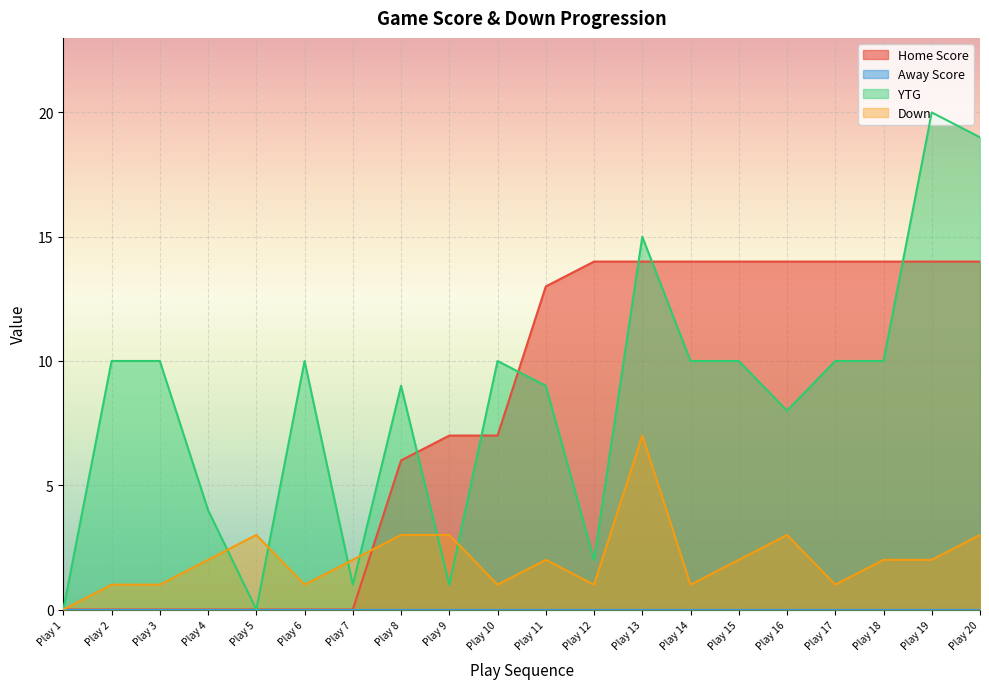

How many times do YTG and Home Score cross each other?

6